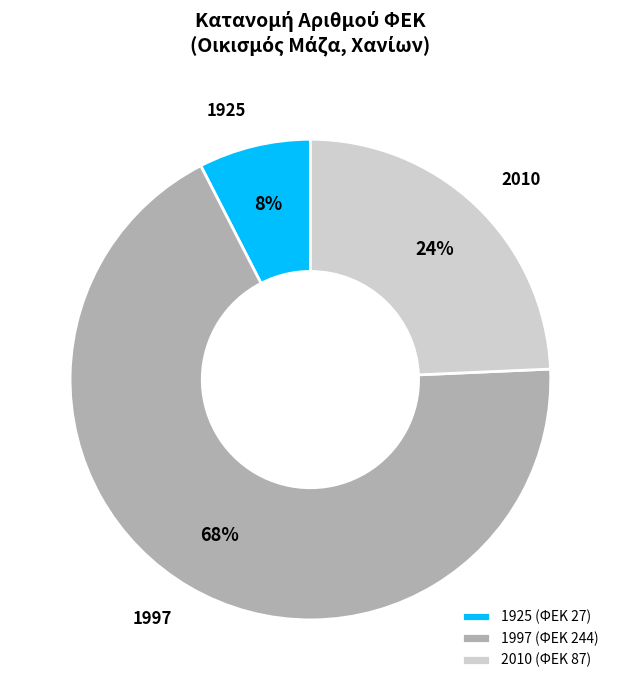

To the nearest percent, what is the difference between the 1997 and 2010 slice percentages?

44%